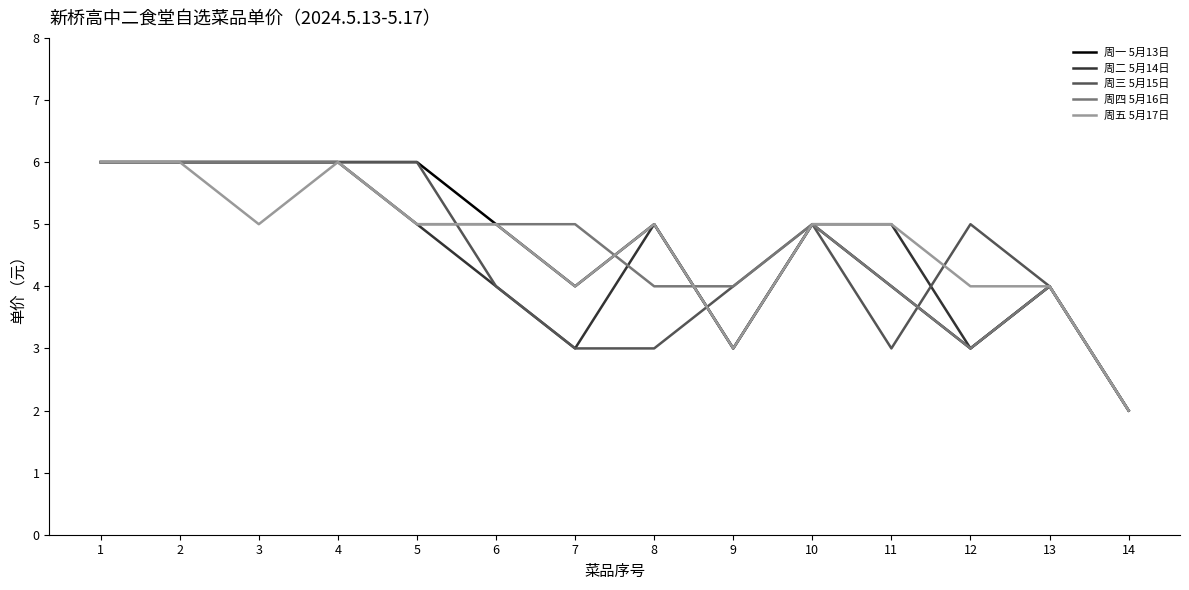

Which series changed the most between 2 and 3?

周五 5月17日